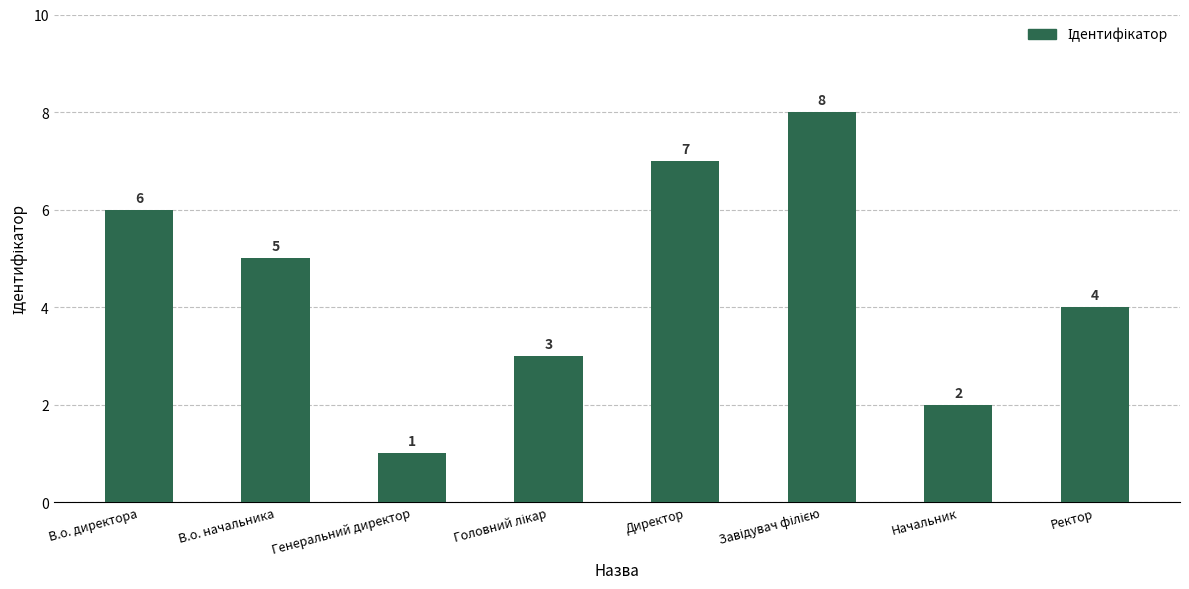

What is the sum of the values at В.о. директора and В.о. начальника?

11